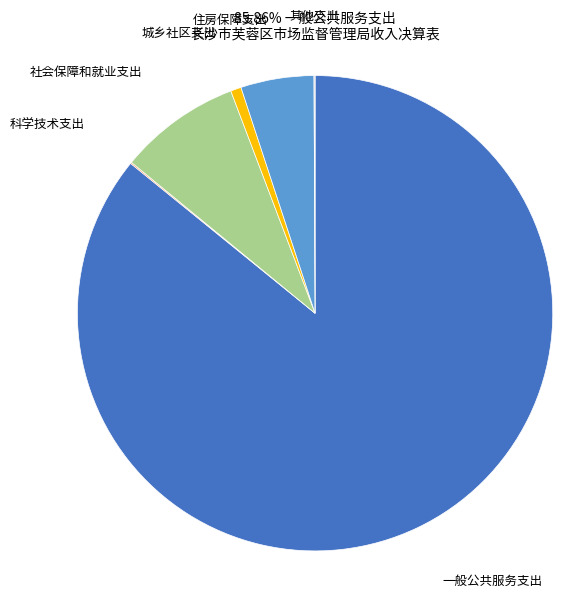

The 社会保障和就业支出 slice represents 1% of the pie. True or false?

False